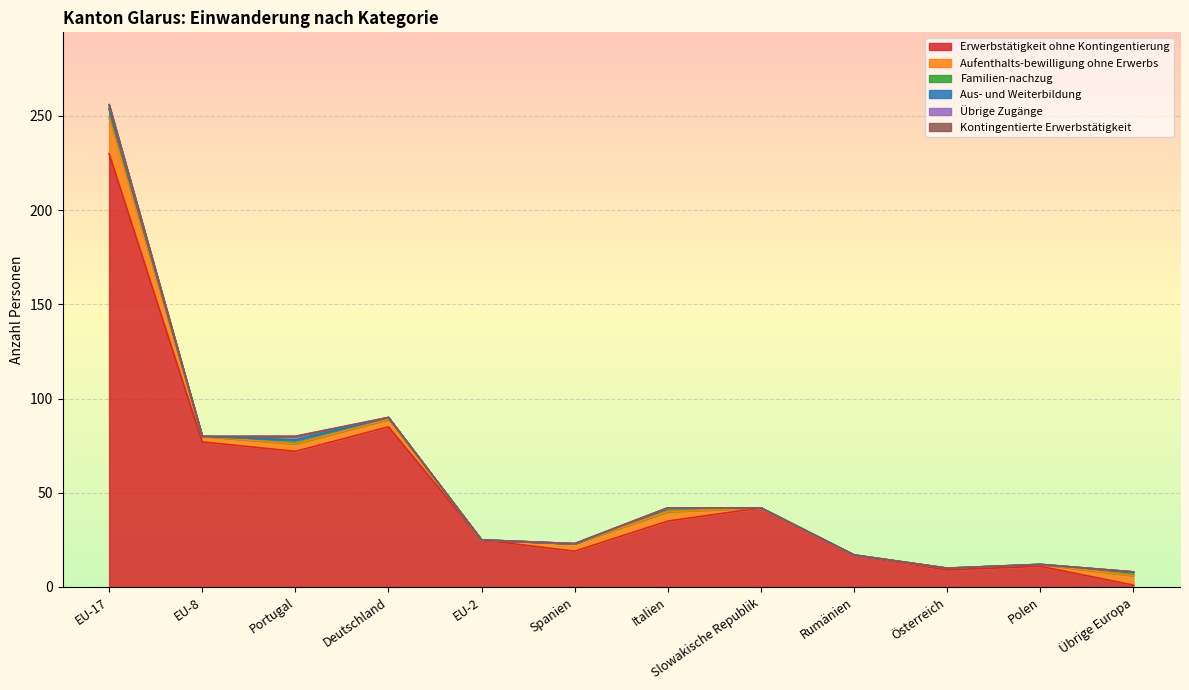

What is the sum of the Familien-nachzug values at Spanien and Italien?

2